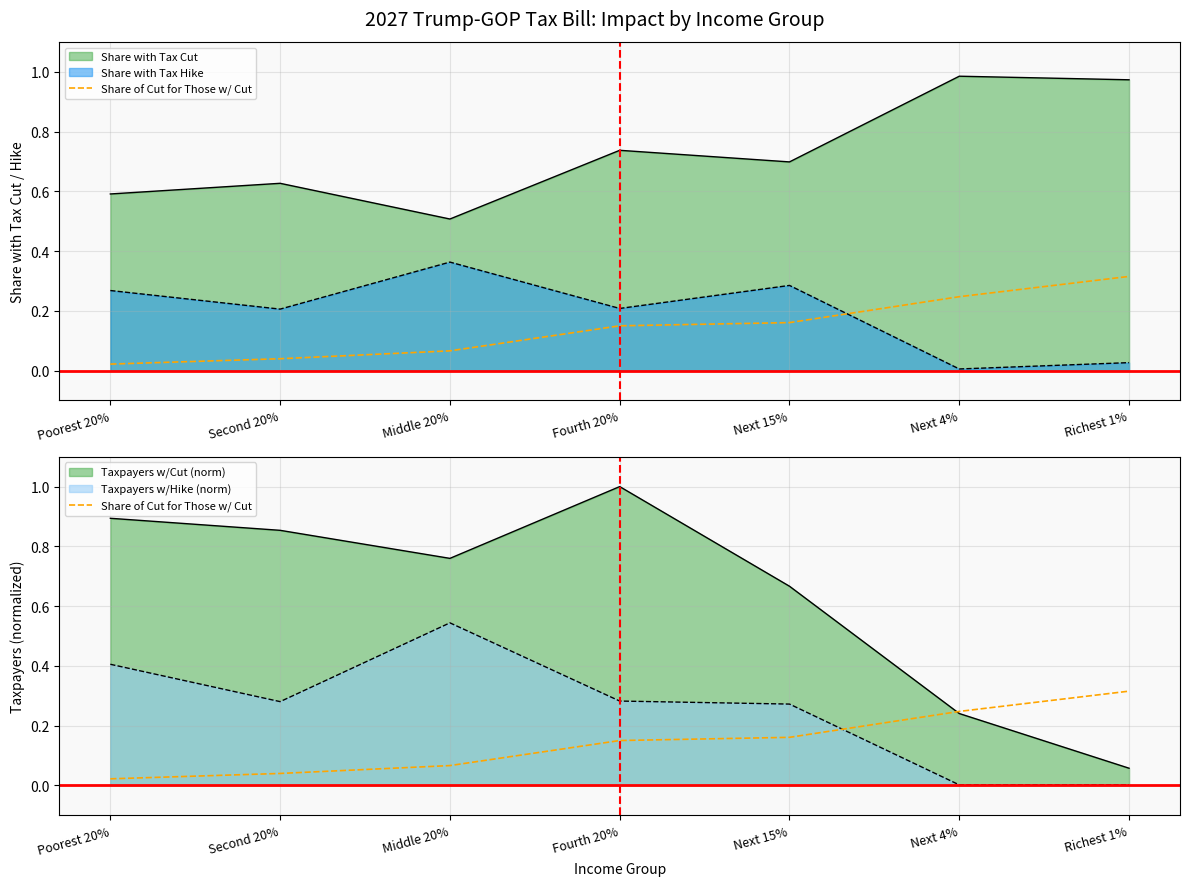

Reading left to right, transcribe all the data shown in this chart.

0.0	0.0	0.1	0.1	0.2	0.2	0.3